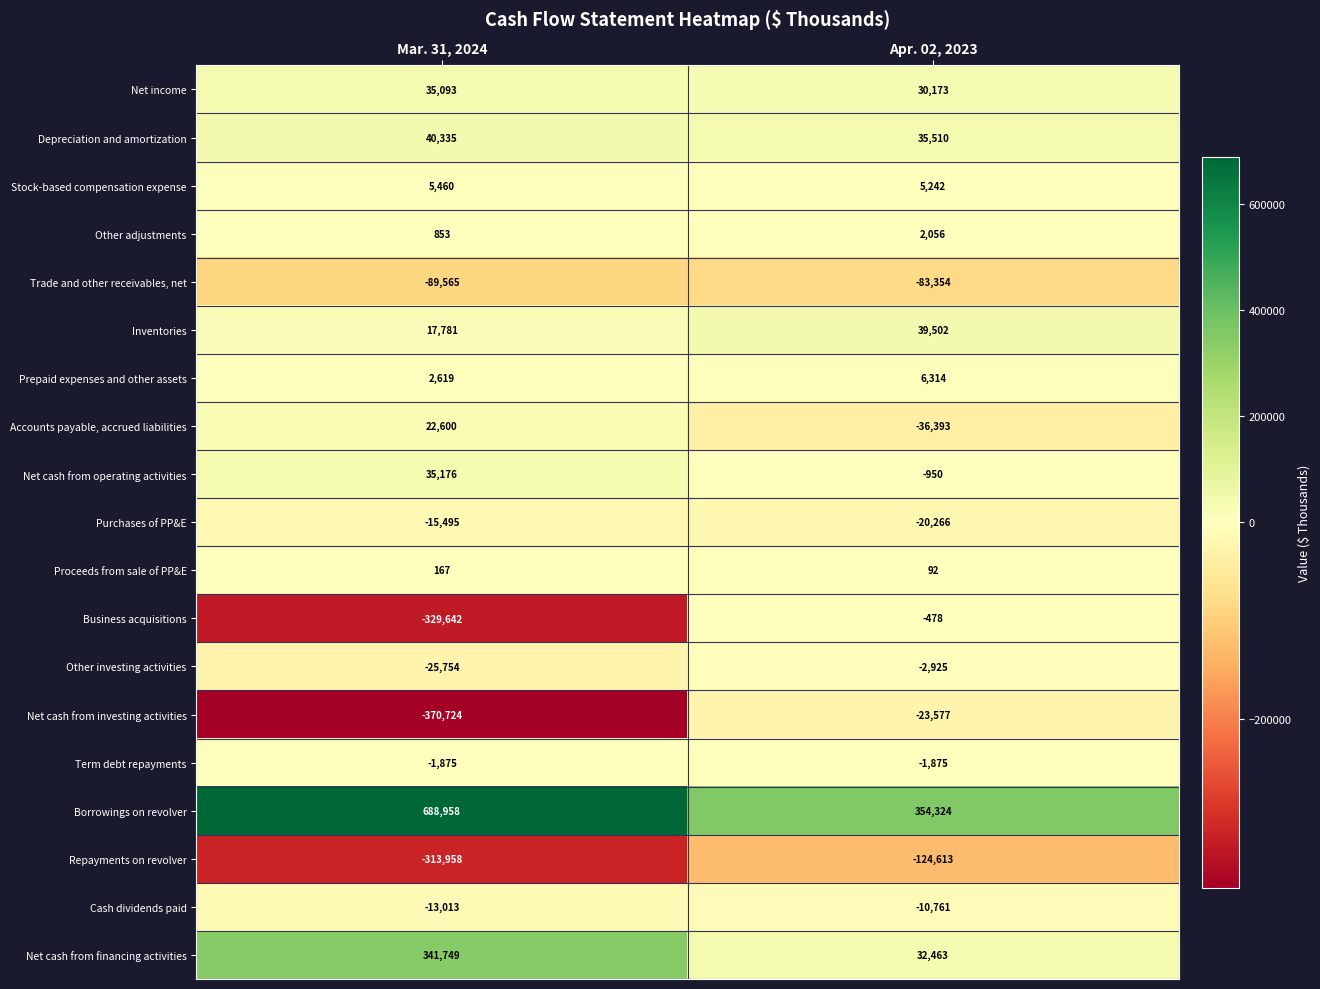

Is the value of Depreciation and amortization at Mar. 31, 2024 greater than the value of Other investing activities at Mar. 31, 2024?

Yes